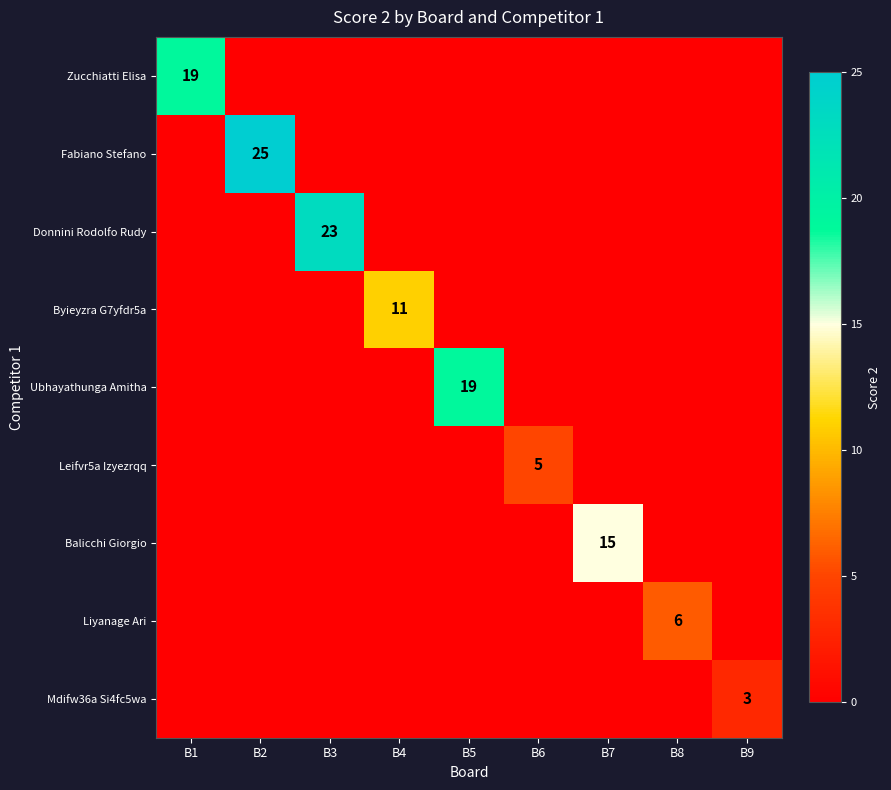

How many data points in Liyanage Ari are above 0?

1